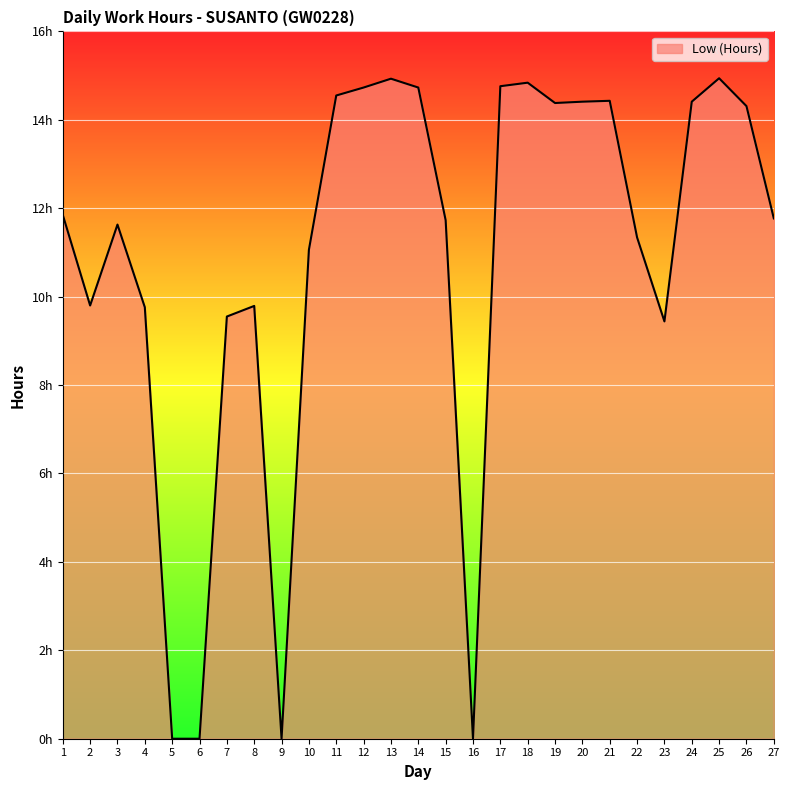

Reading left to right, what are all the values shown in this chart?

11.8	9.8	11.6	9.8	0.0	0.0	9.6	9.8	0.0	11.1	14.6	14.7	14.9	14.7	11.7	0.0	14.8	14.8	14.4	14.4	14.4	11.3	9.4	14.4	14.9	14.3	11.8